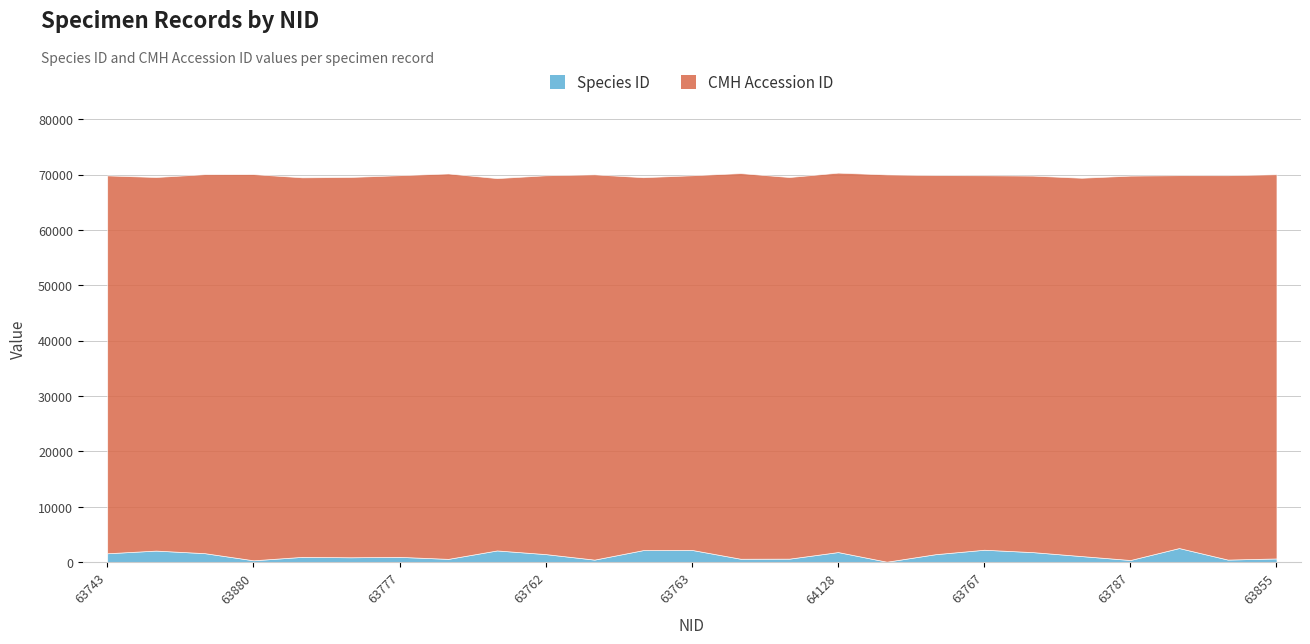

The value of Species ID at 63599 is 336. True or false?

False